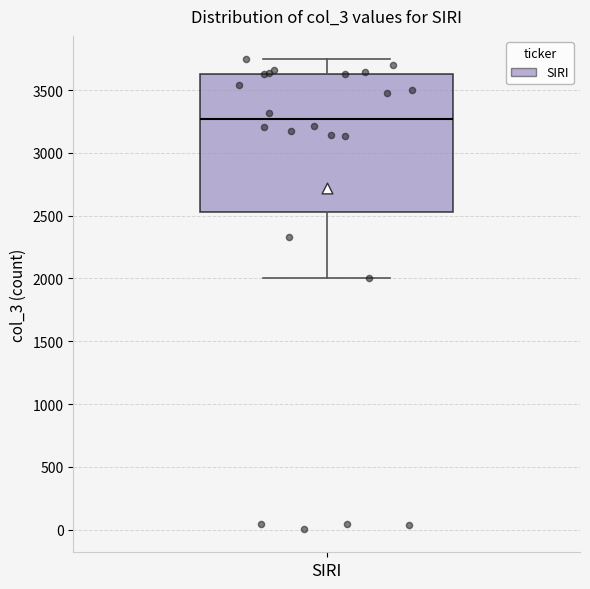

Transcribe this box plot: give where the median line is, the range the box spans, and where the two whiskers end, as read against the y-axis. The values are not printed on the chart, so give them approximately, as read against the axis.

median 3250, box 2550 to 3650, whiskers 2000 to 3750